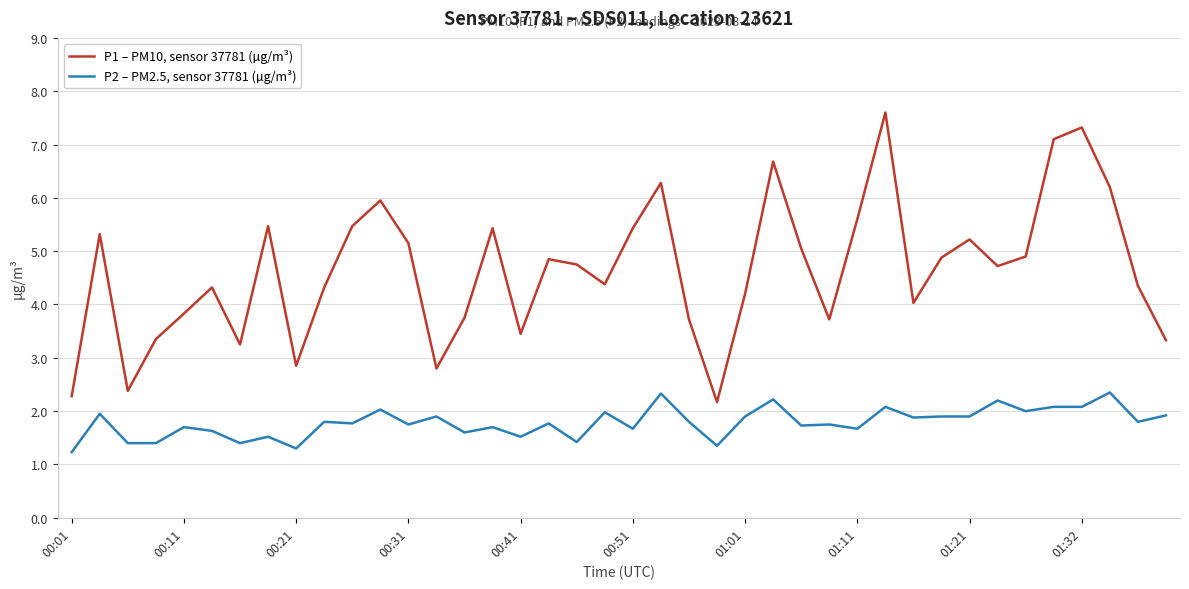

Does the chart display data point markers on the line(s)?

No